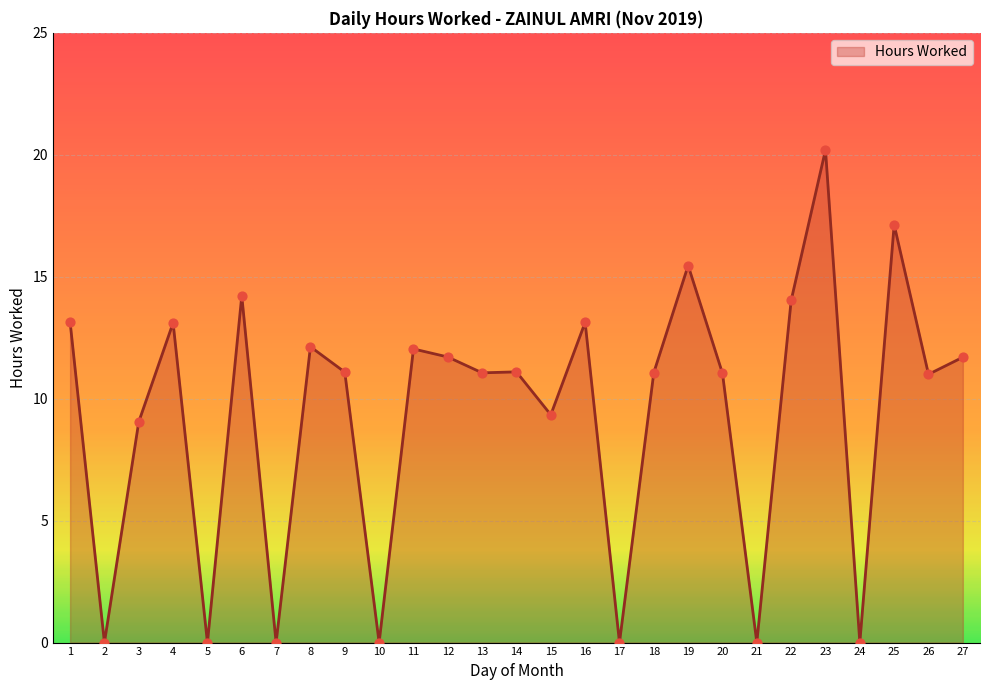

Between 26 and 4, which is larger?

4